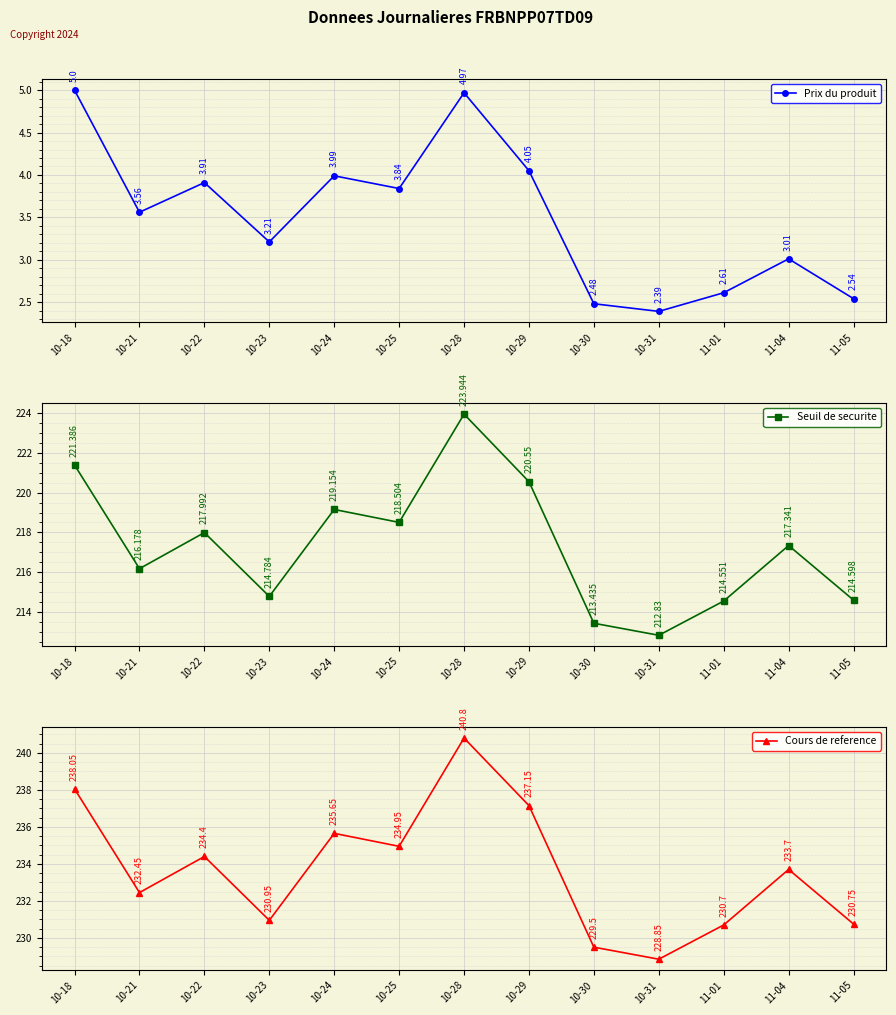

Which has a higher value, 10-22 or 10-31?

10-22